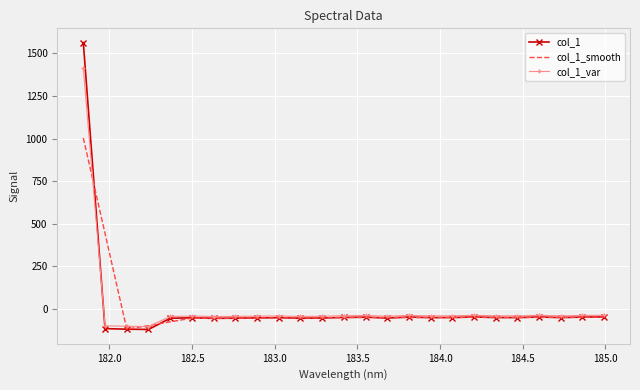

Which series has the widest spread of values?

col_1